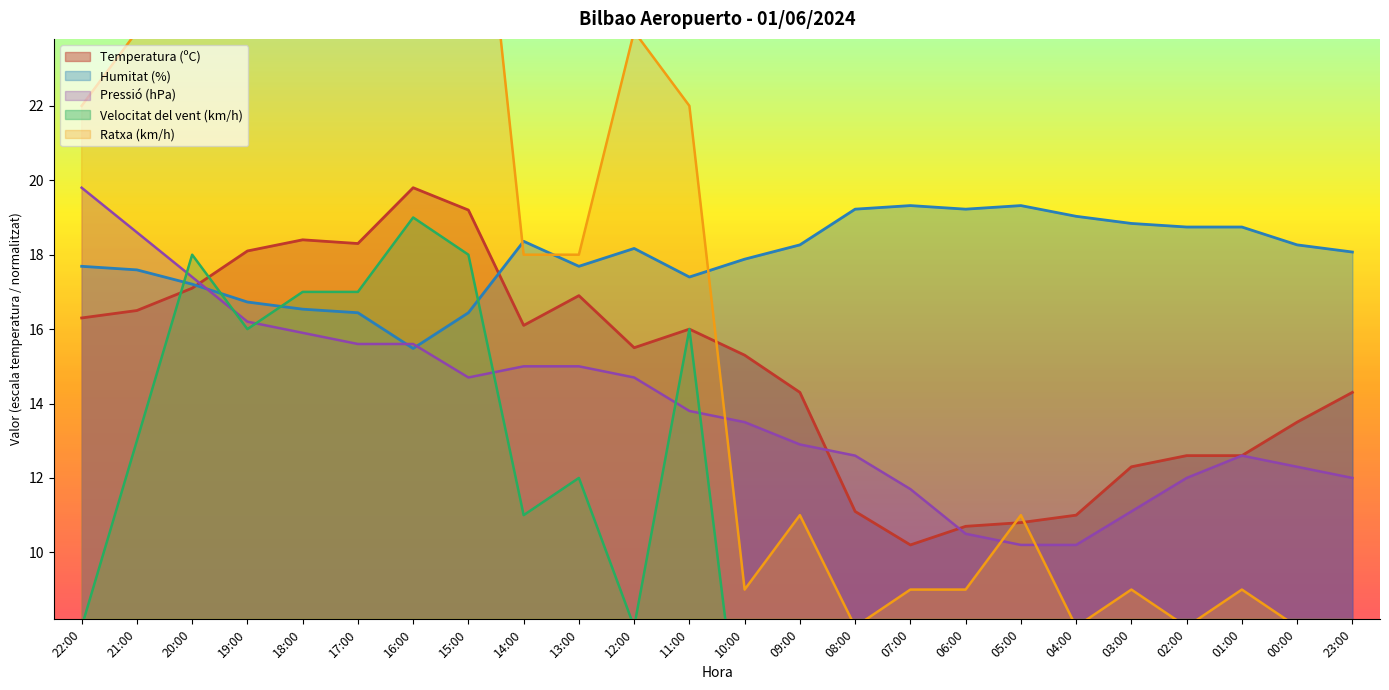

Which series has the largest total across all categories?

Humitat (%)